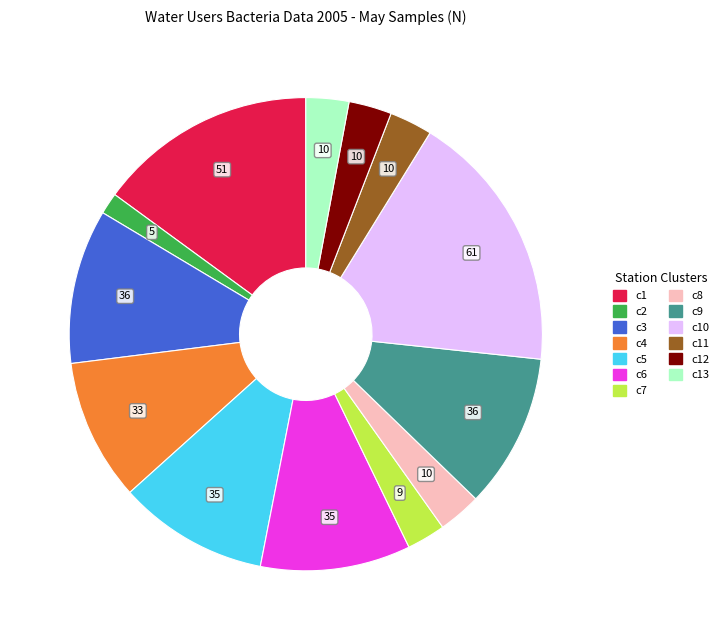

Is there any slice that represents more than half of the pie?

No